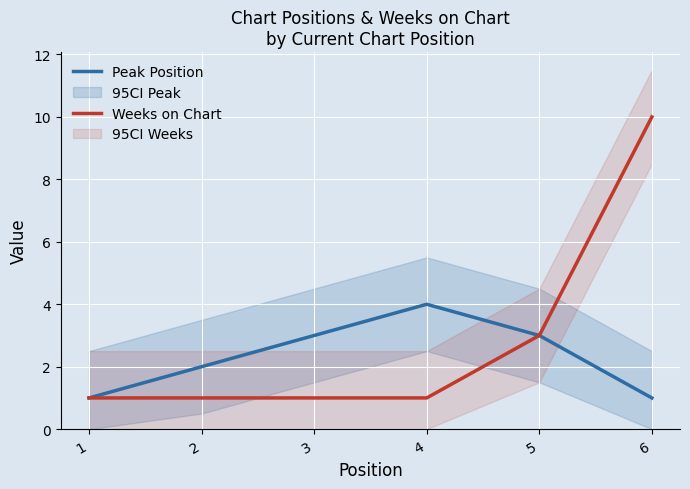

What are all the series names shown in the legend?

Peak Position, Weeks on Chart